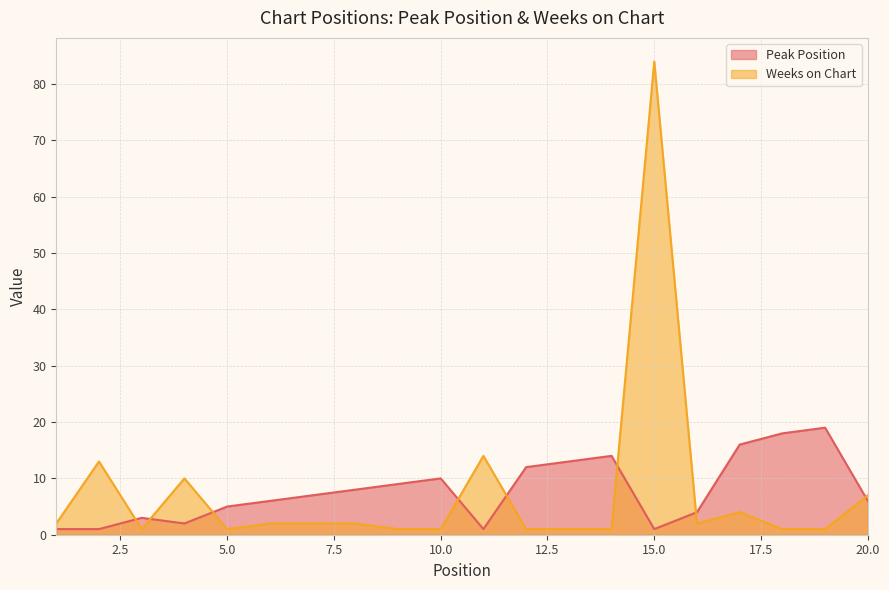

Which series has the widest spread of values?

Weeks on Chart